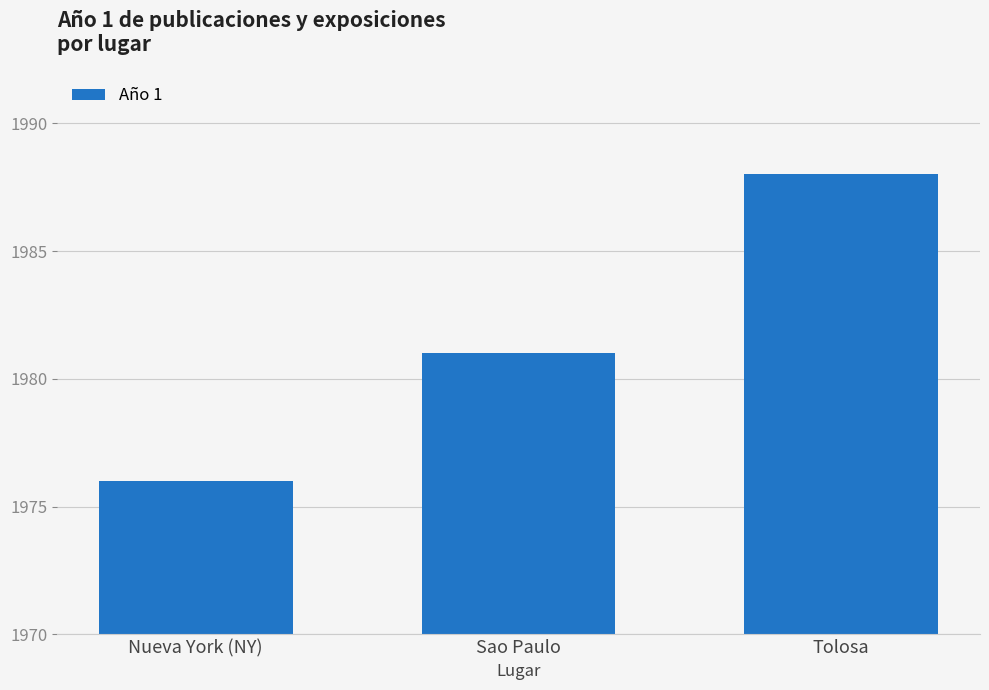

What position from the right is Nueva York (NY)?

3